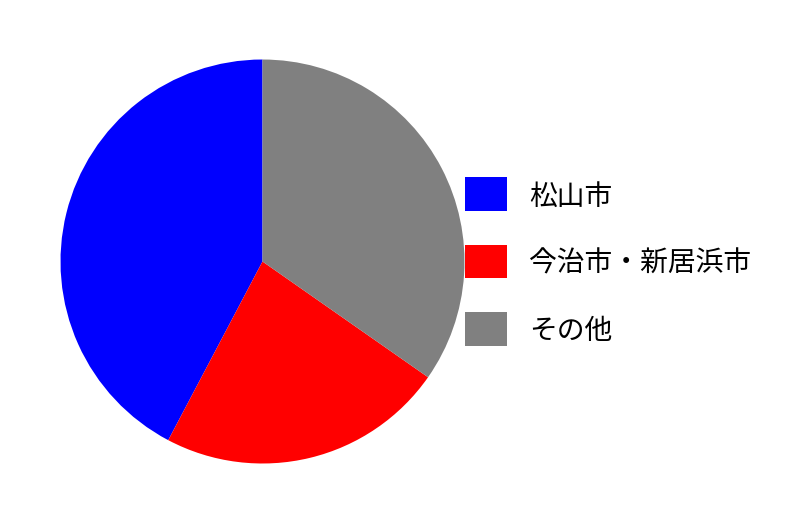

How many slices are in this pie chart?

3